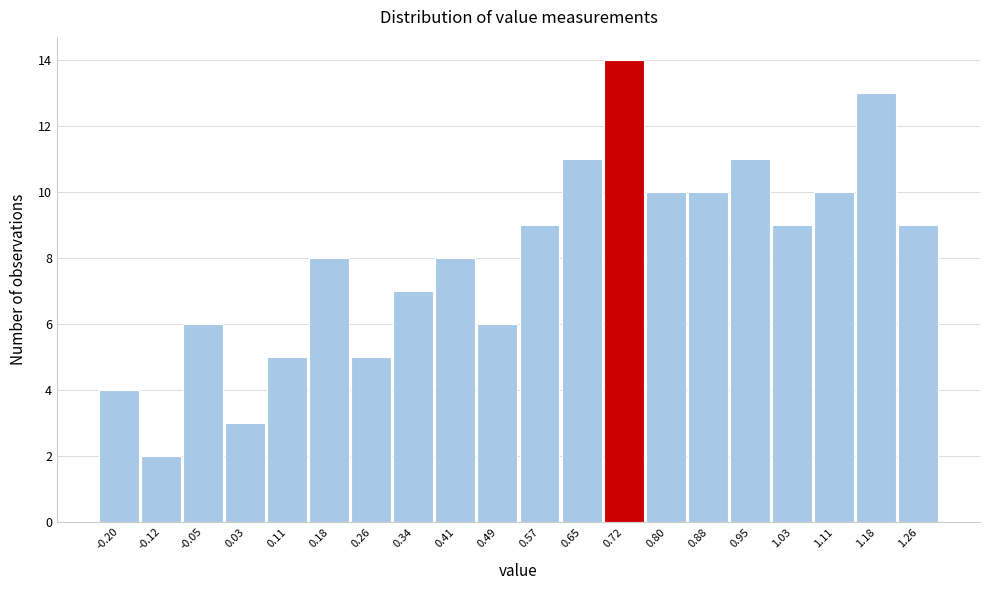

Over which range of the x-axis is the bar tallest?

0.684 to 0.761